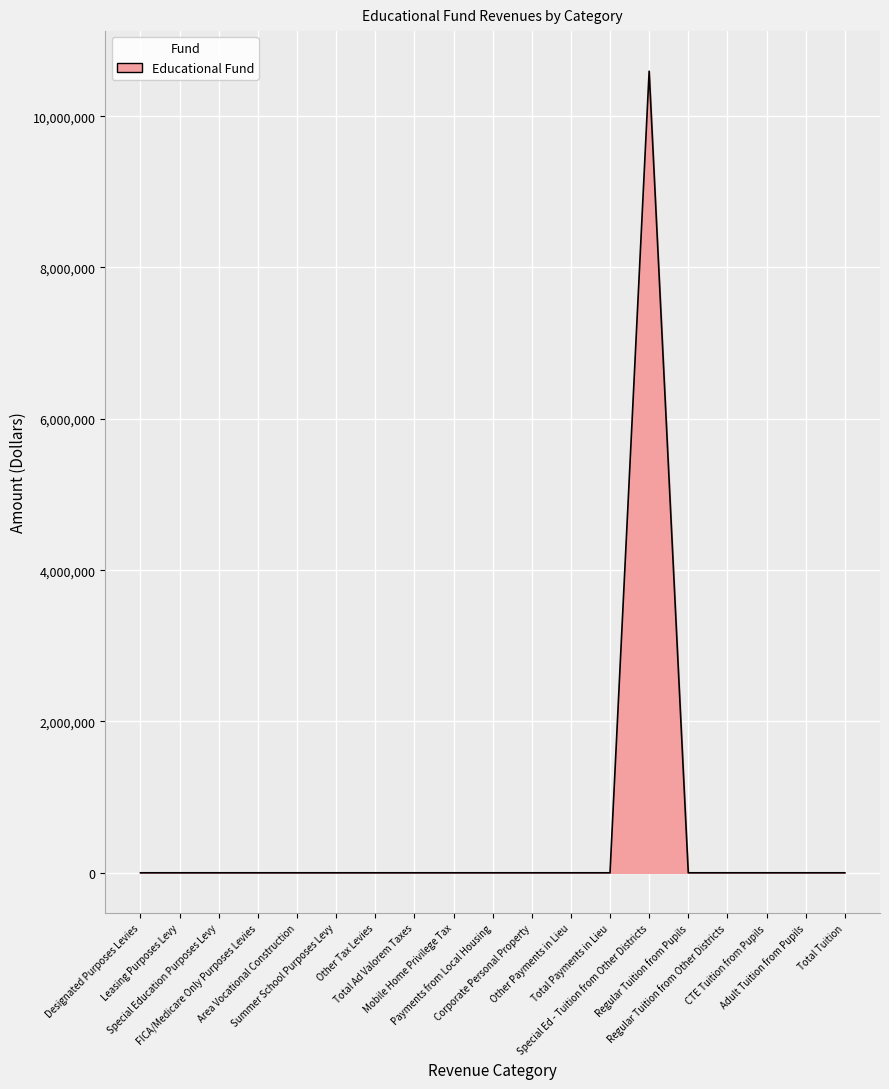

Does the chart display data point markers on the line(s)?

No